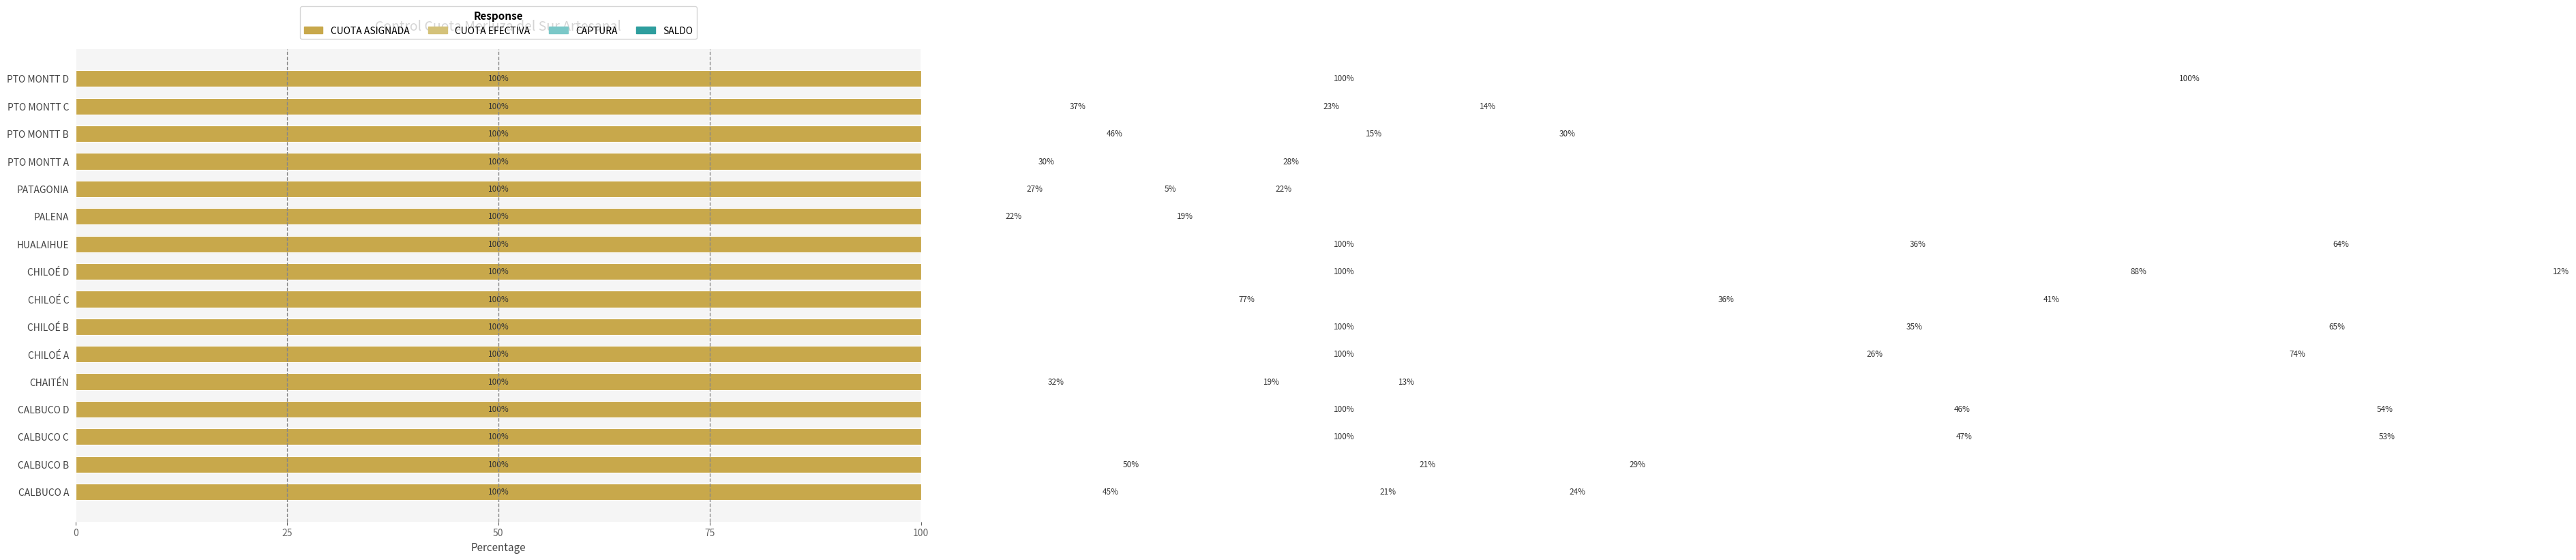

The value of SALDO at HUALAIHUE is 34.1. True or false?

False